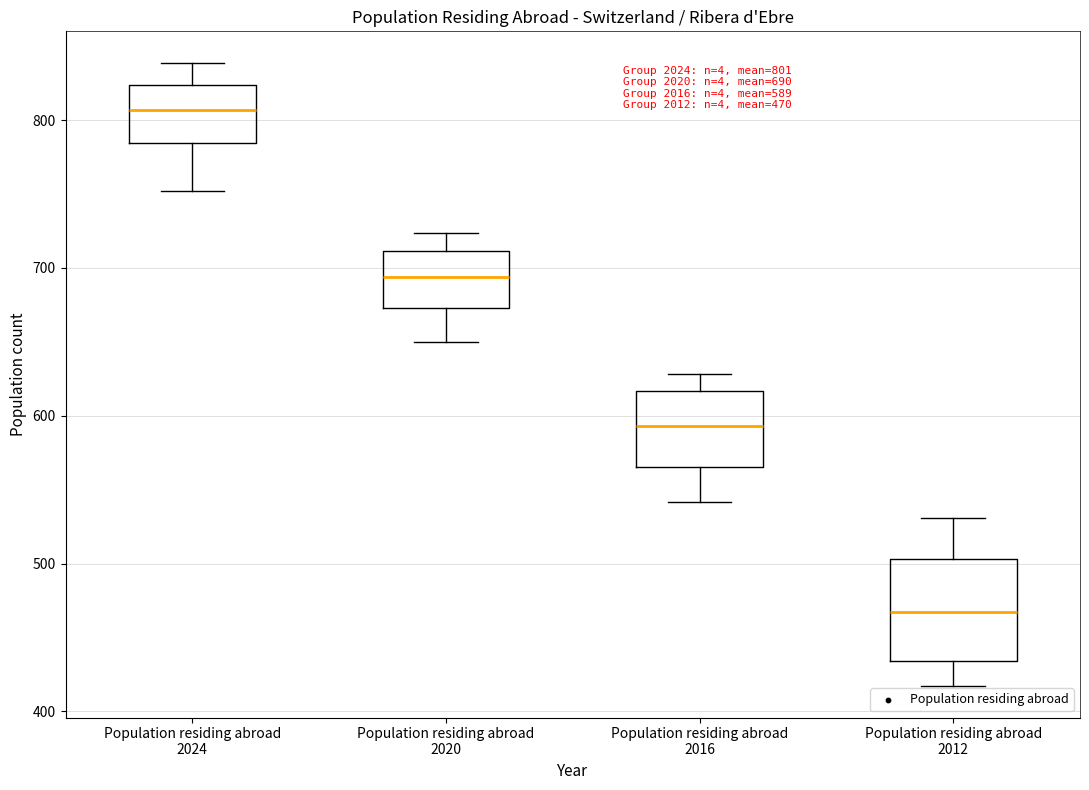

Comparing the boxes themselves (not the whiskers), which one is the tallest?

Population residing abroad 2012